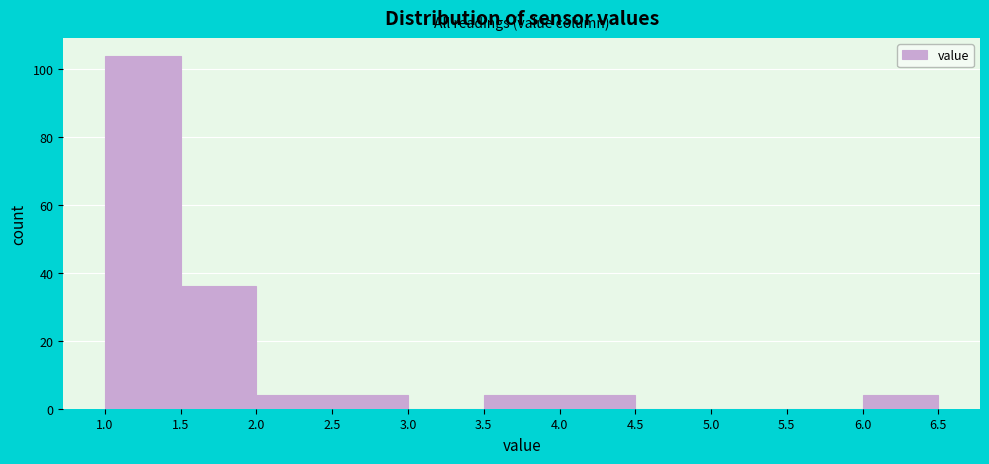

Reading left to right, transcribe this chart: for each bar, give the range it covers on the x-axis and its height. The values are not printed on the chart, so give them approximately, as read against the axis.

1.0 to 1.5: 104
1.5 to 2.0: 36
2.0 to 2.5: 4
2.5 to 3.0: 4
3.0 to 3.5: 0
3.5 to 4.0: 4
4.0 to 4.5: 4
4.5 to 5.0: 0
5.0 to 5.5: 0
5.5 to 6.0: 0
6.0 to 6.5: 4